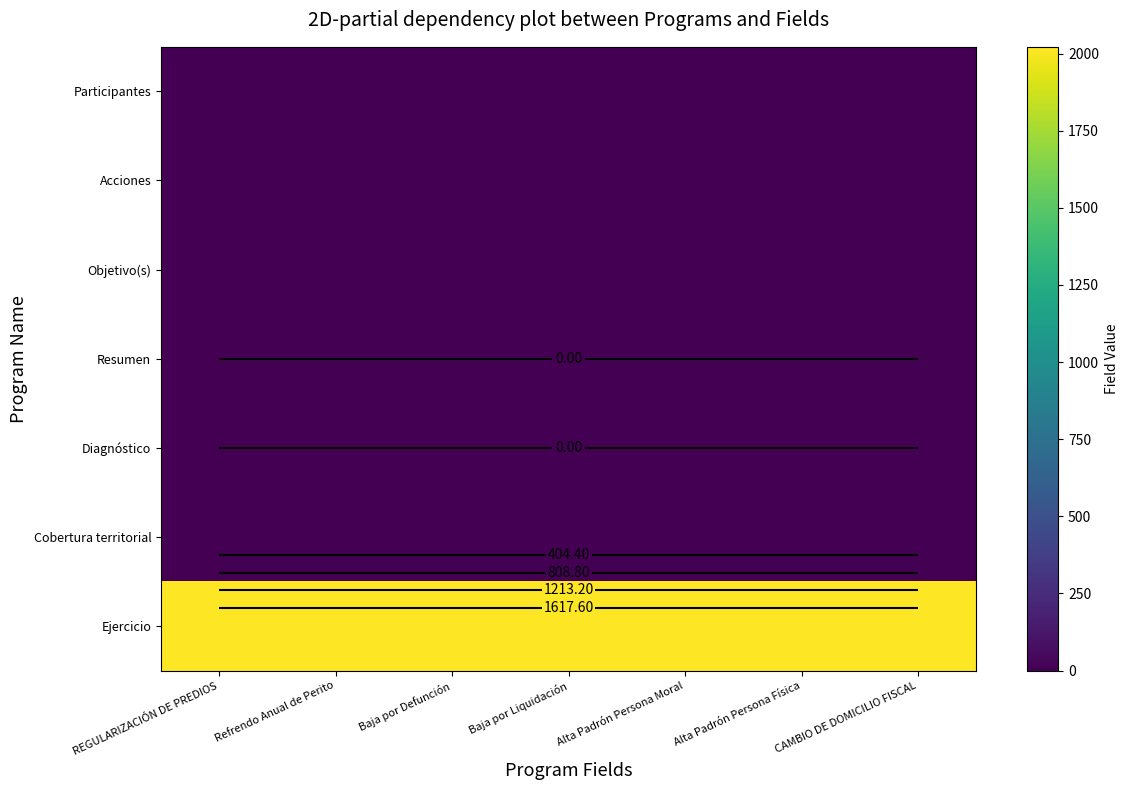

Is the value of Objetivo(s) at CAMBIO DE DOMICILIO FISCAL greater than the value of Ejercicio at Alta Padrón Persona Física?

No